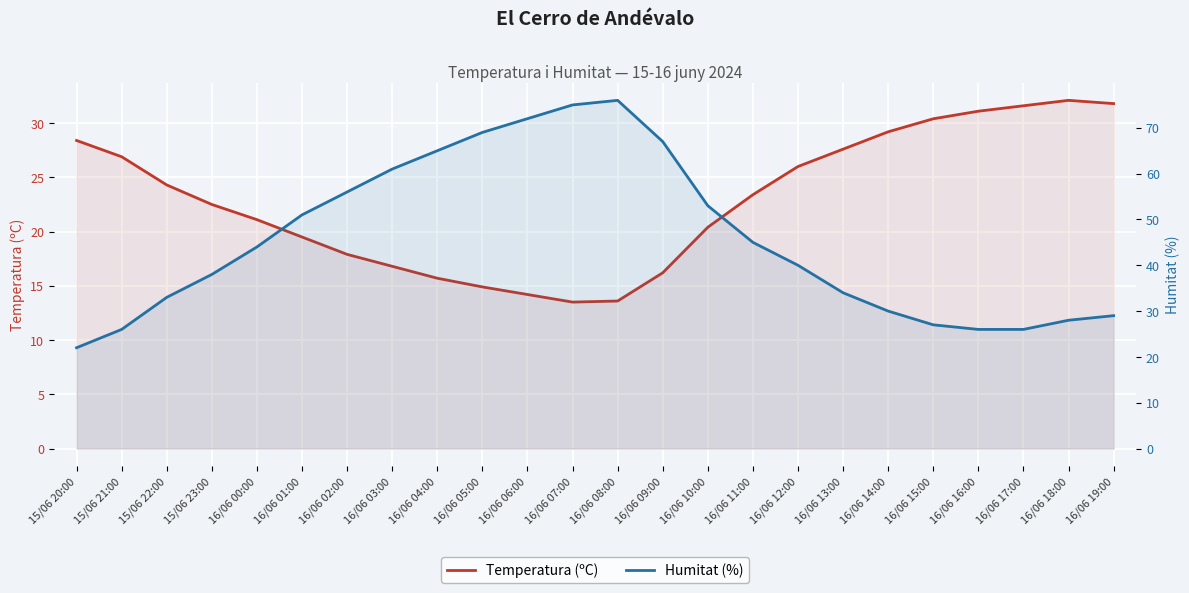

Which category has the highest value across all series?

16/06 08:00